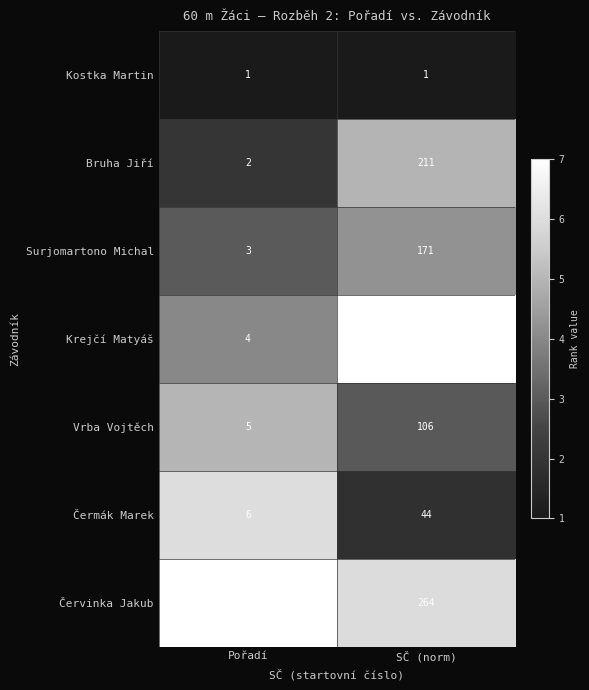

Reading right to left, list all the values displayed in this chart.

Kostka Martin: 1	1
Bruha Jiří: 211	2
Surjomartono Michal: 171	3
Krejčí Matyáš: 318	4
Vrba Vojtěch: 106	5
Čermák Marek: 44	6
Červinka Jakub: 264	7